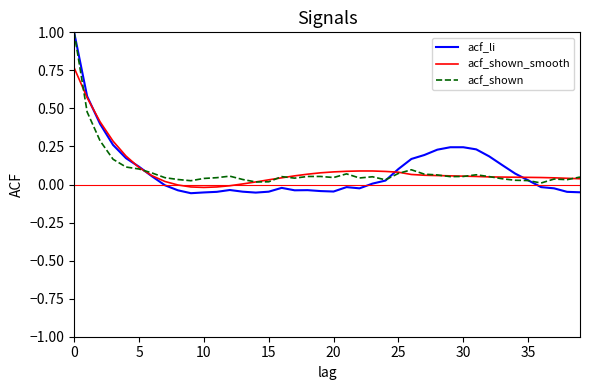

At how many categories does at least one series exceed 0?

40